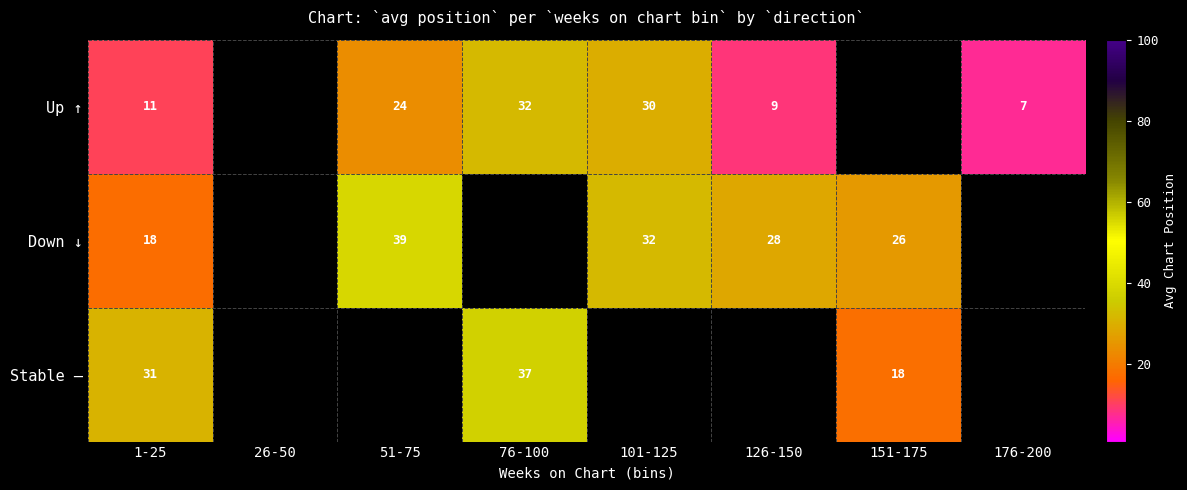

The value of Stable — at 1-25 is 10.0. True or false?

False